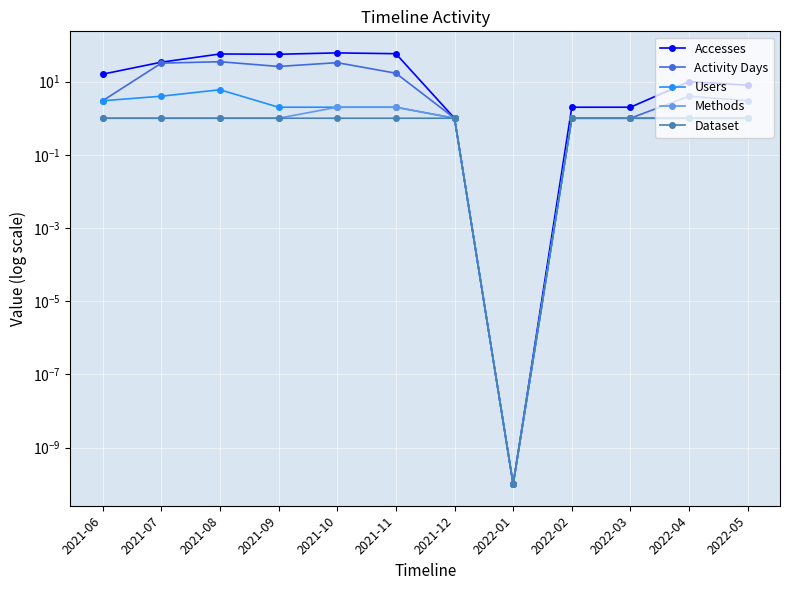

True or false: Methods and Users intersect in this chart.

False